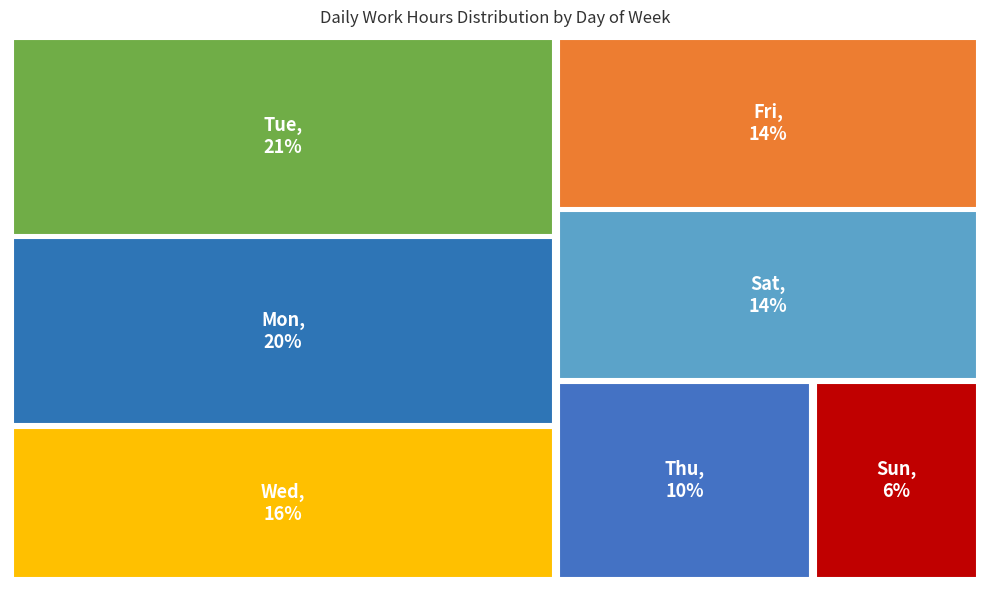

Is there a majority slice in this chart?

No